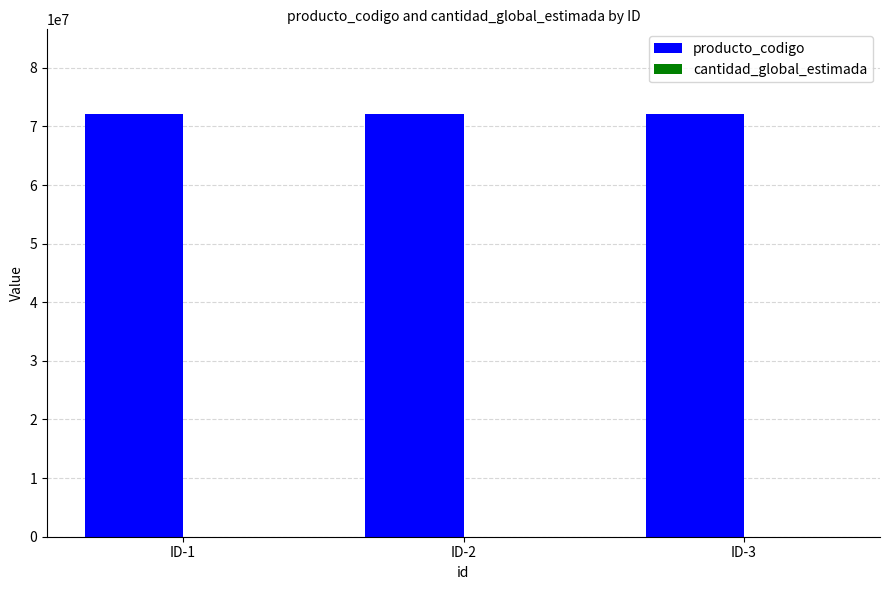

Which series has the largest total across all categories?

producto_codigo